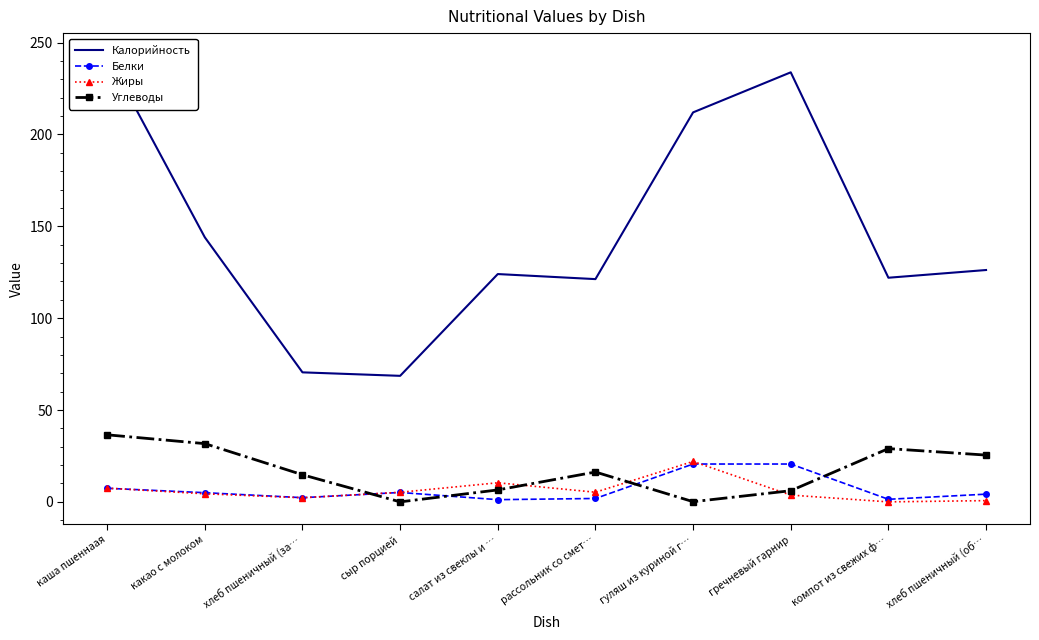

How many lines are shown in the chart?

4